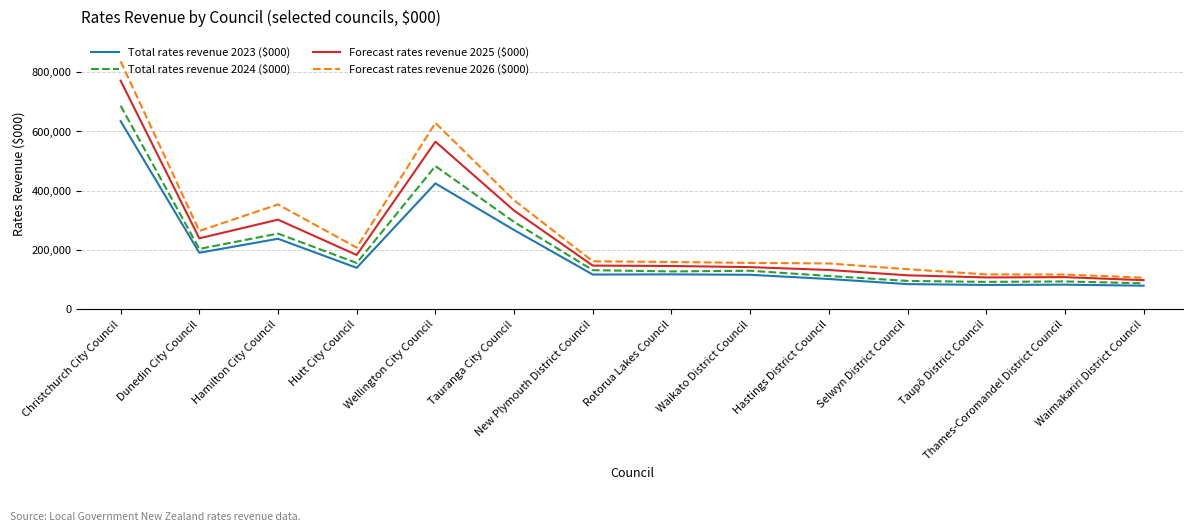

Rank the series at Waimakariri District Council from highest to lowest value.

Forecast rates revenue 2026 ($000), Forecast rates revenue 2025 ($000), Total rates revenue 2024 ($000), Total rates revenue 2023 ($000)